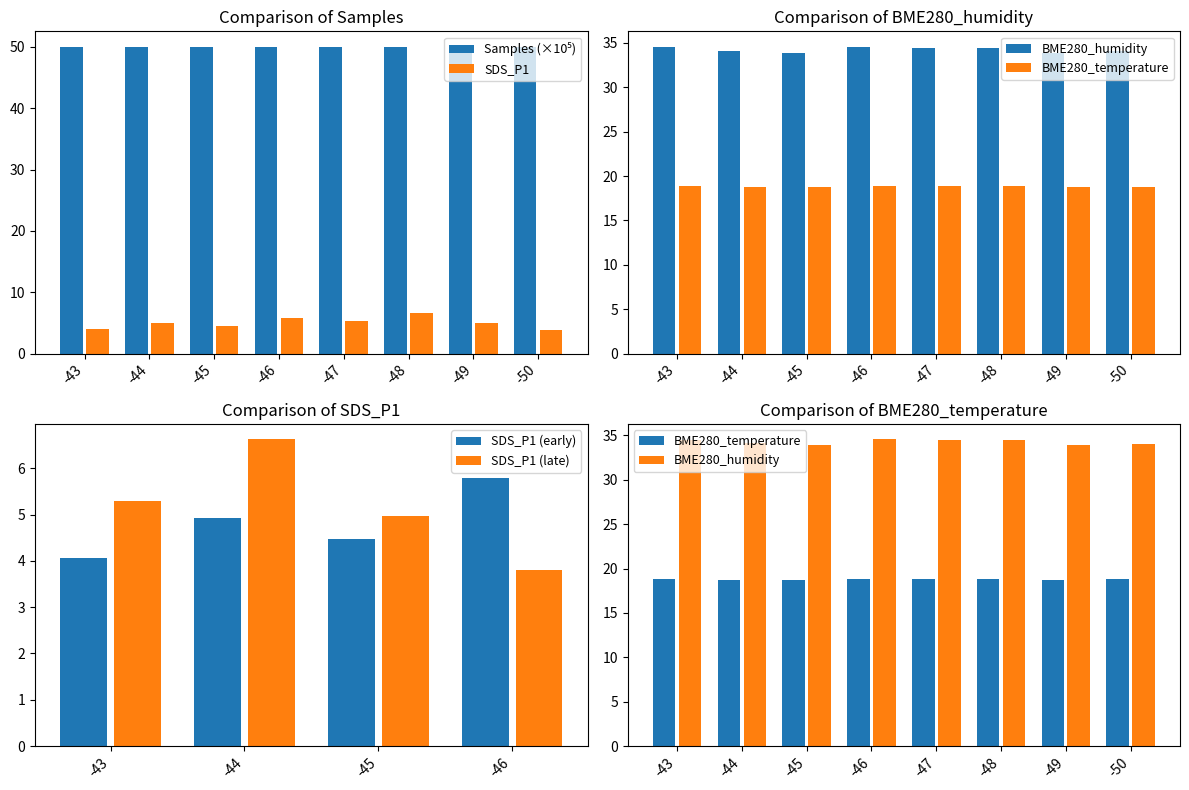

Reading left to right, extract all data points from this chart.

Samples: -43=50.0	-44=49.9	-45=50.1	-46=50.0	-47=50.0	-48=49.9	-49=50.0	-50=50.0
SDS_P1: -43=4.1	-44=4.9	-45=4.5	-46=5.8	-47=5.3	-48=6.6	-49=5.0	-50=3.8
BME280_humidity: -43=34.5	-44=34.1	-45=33.9	-46=34.6	-47=34.5	-48=34.5	-49=33.9	-50=34.0
BME280_temperature: -43=18.8	-44=18.8	-45=18.8	-46=18.9	-47=18.9	-48=18.9	-49=18.7	-50=18.8